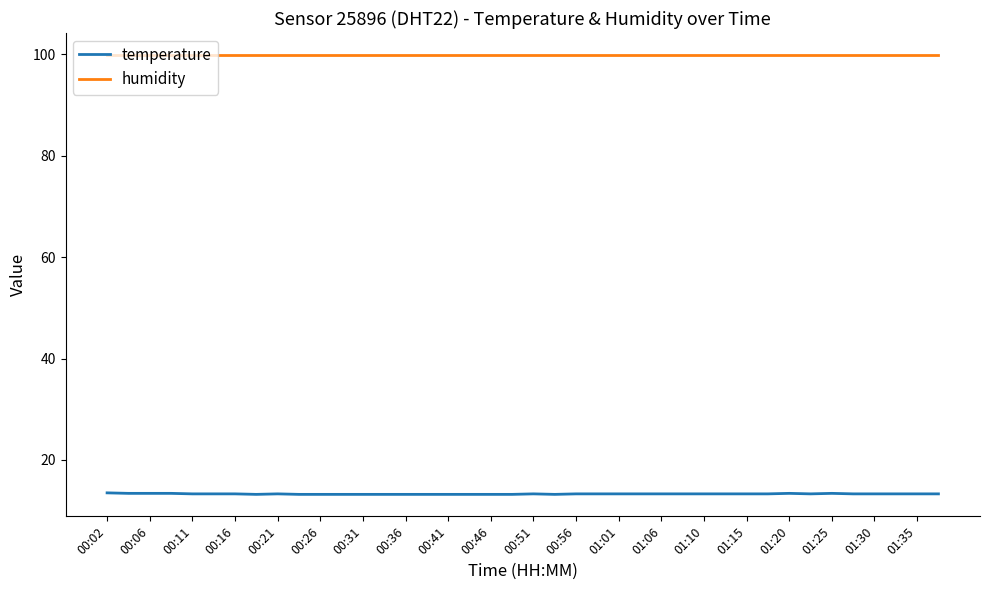

True or false: humidity and temperature cross at least once.

False